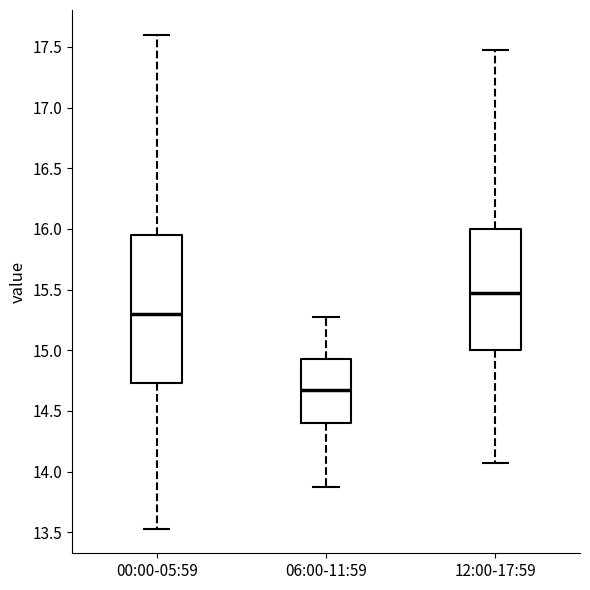

Which box has the highest median line?

12:00-17:59